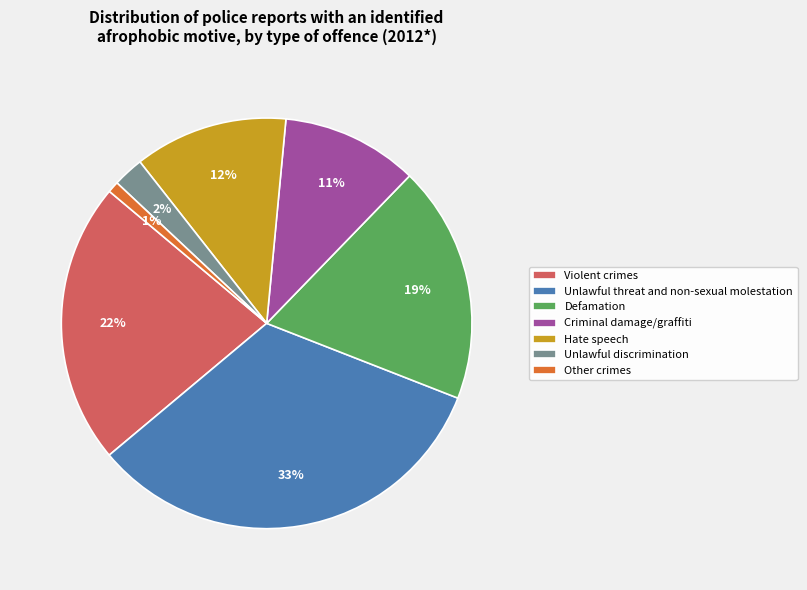

To the nearest percent, what is the combined percentage of Unlawful threat and non-sexual molestation and Other crimes?

34%